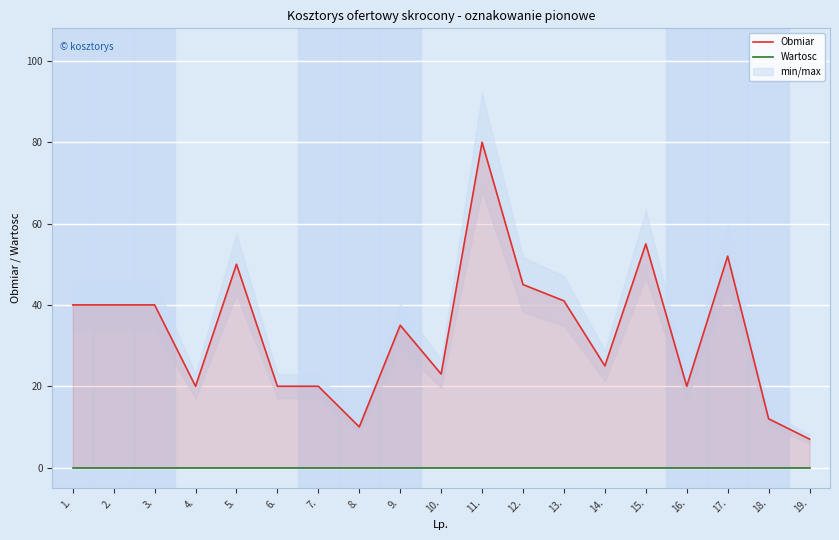

Reading left to right, list all the values displayed in this chart.

Obmiar: 40	40	40	20	50	20	20	10	35	23	80	45	41	25	55	20	52	12	7
Wartosc: 0	0	0	0	0	0	0	0	0	0	0	0	0	0	0	0	0	0	0